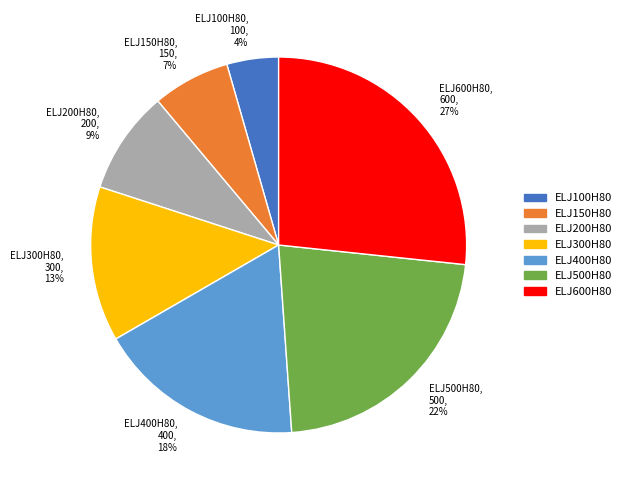

Is there any slice that represents more than half of the pie?

No